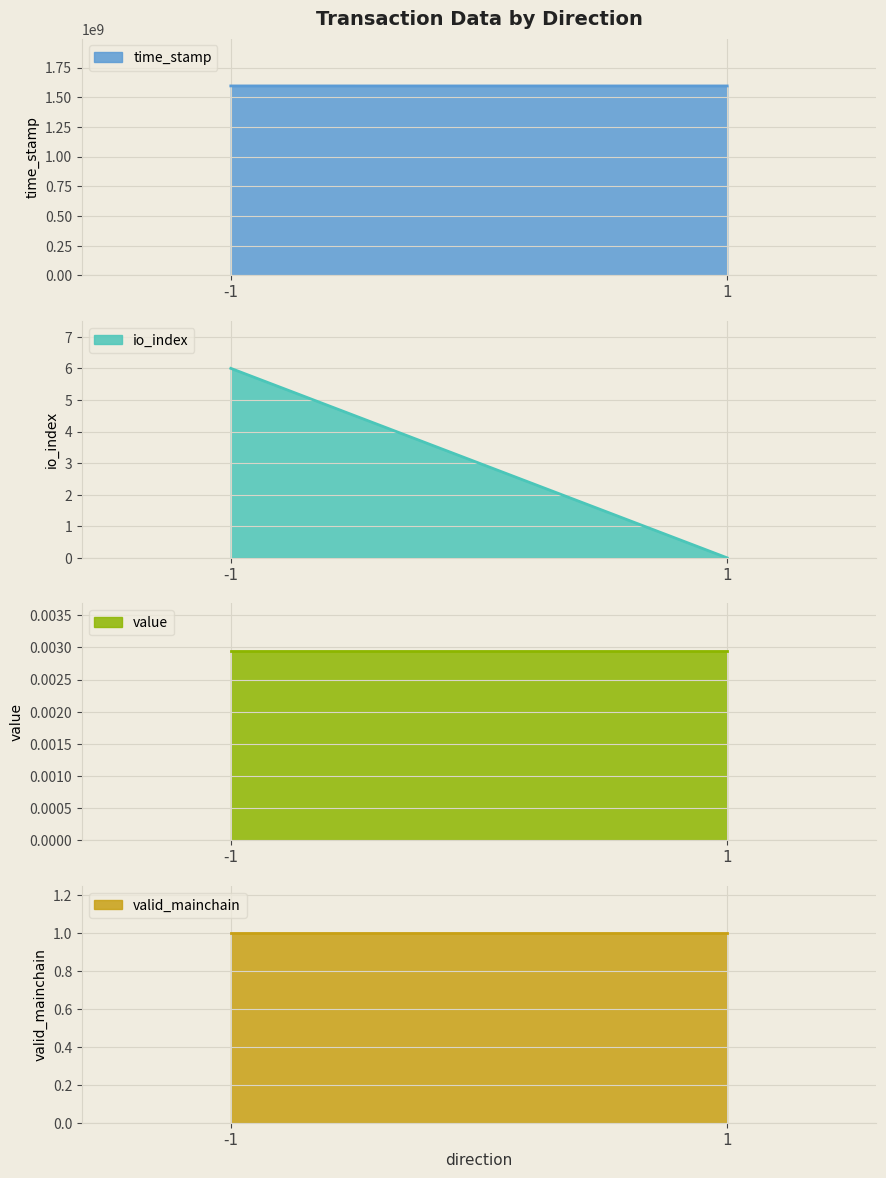

The time_stamp series shows 1595302967.0 at 1. True or false?

True